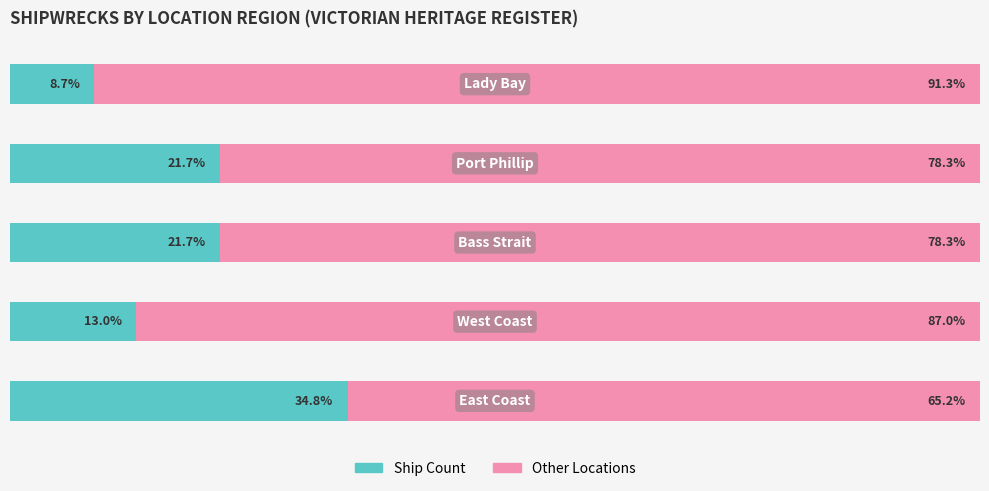

What are all the series names shown in the legend?

Ship Count, Other Locations